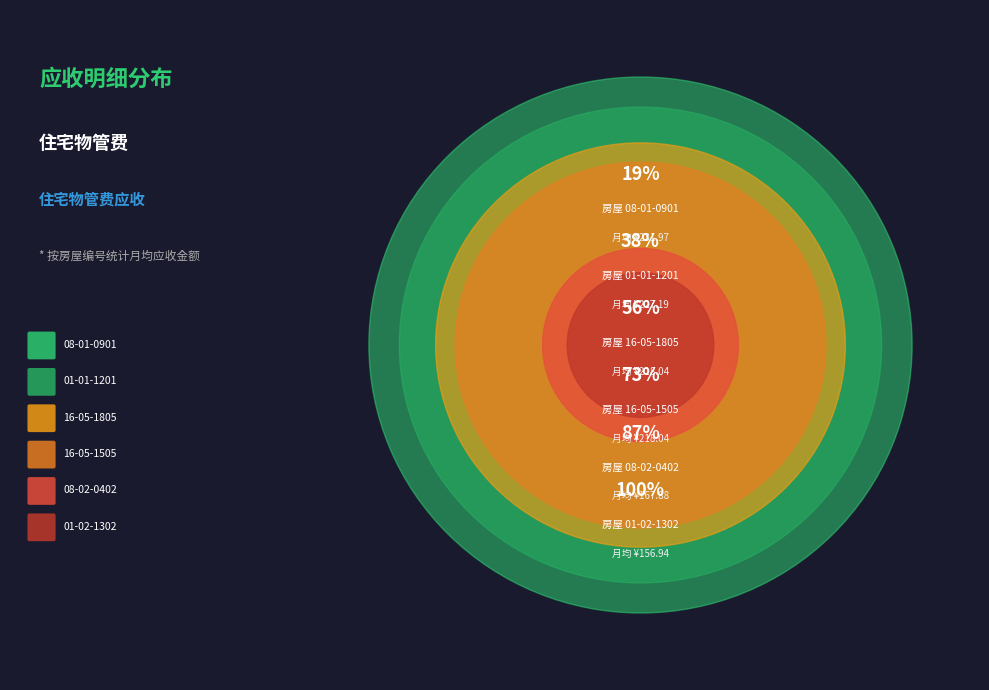

Do 01-01-1201 and 08-02-0402 together represent more than half of the pie?

No